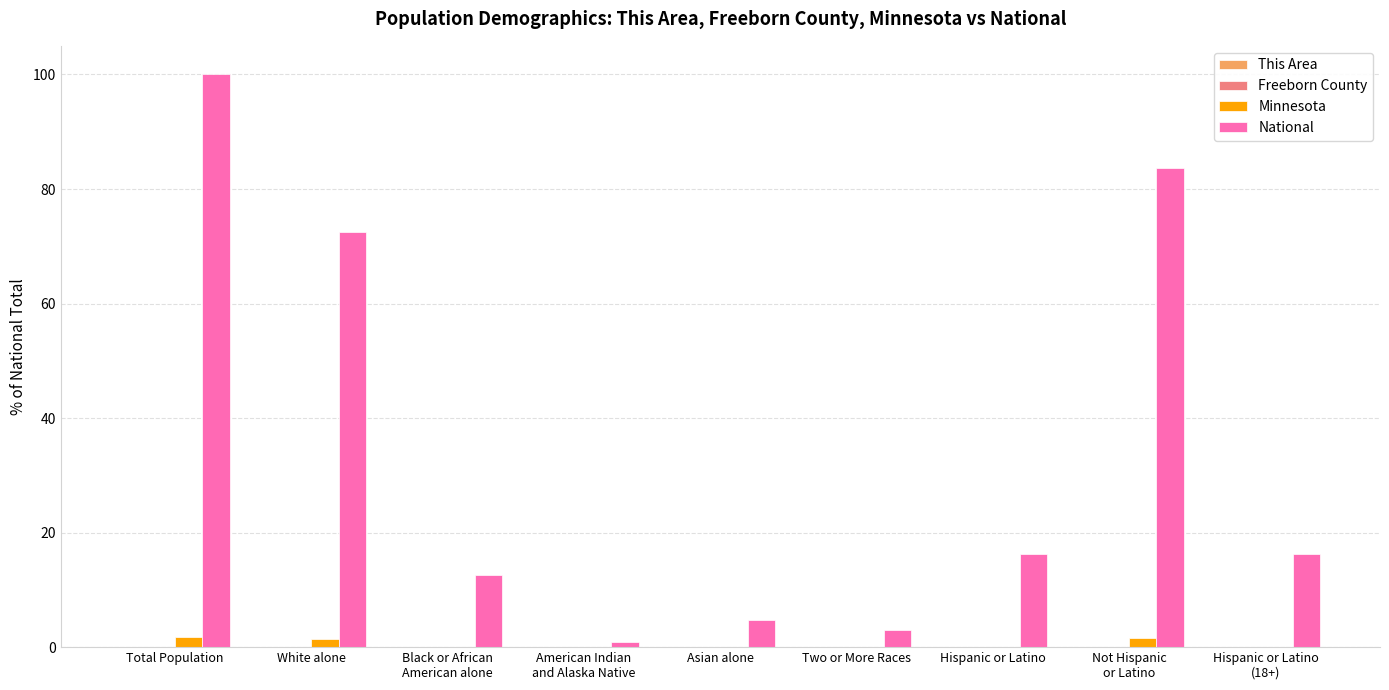

What is the average value of the Minnesota series?

0.6